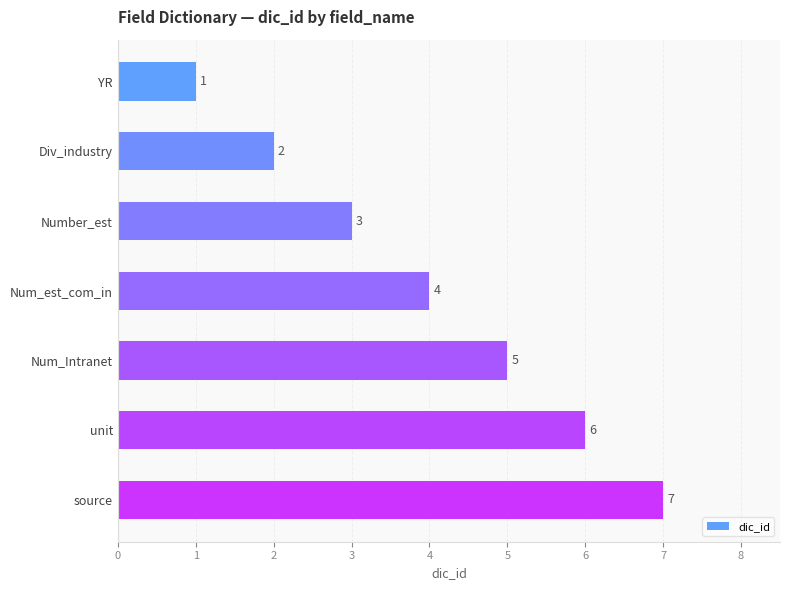

Is it true that the value at Number_est is 4?

False